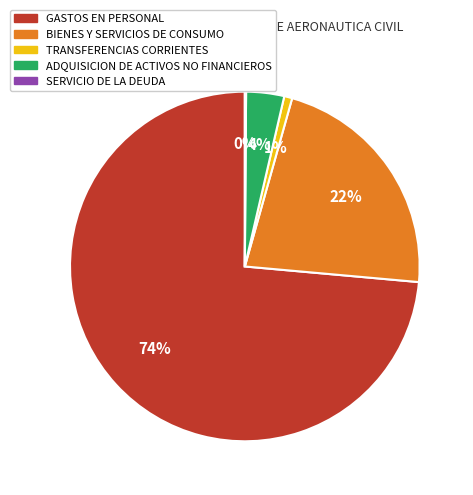

Is there any slice that represents more than half of the pie?

Yes